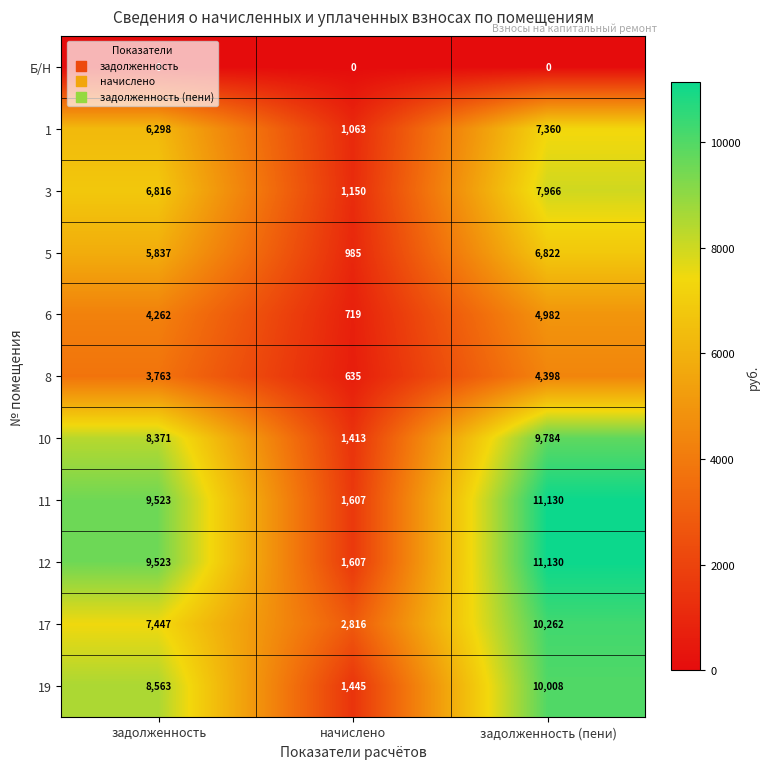

What is the difference between the highest and lowest values at задолженность (пени)?

11130